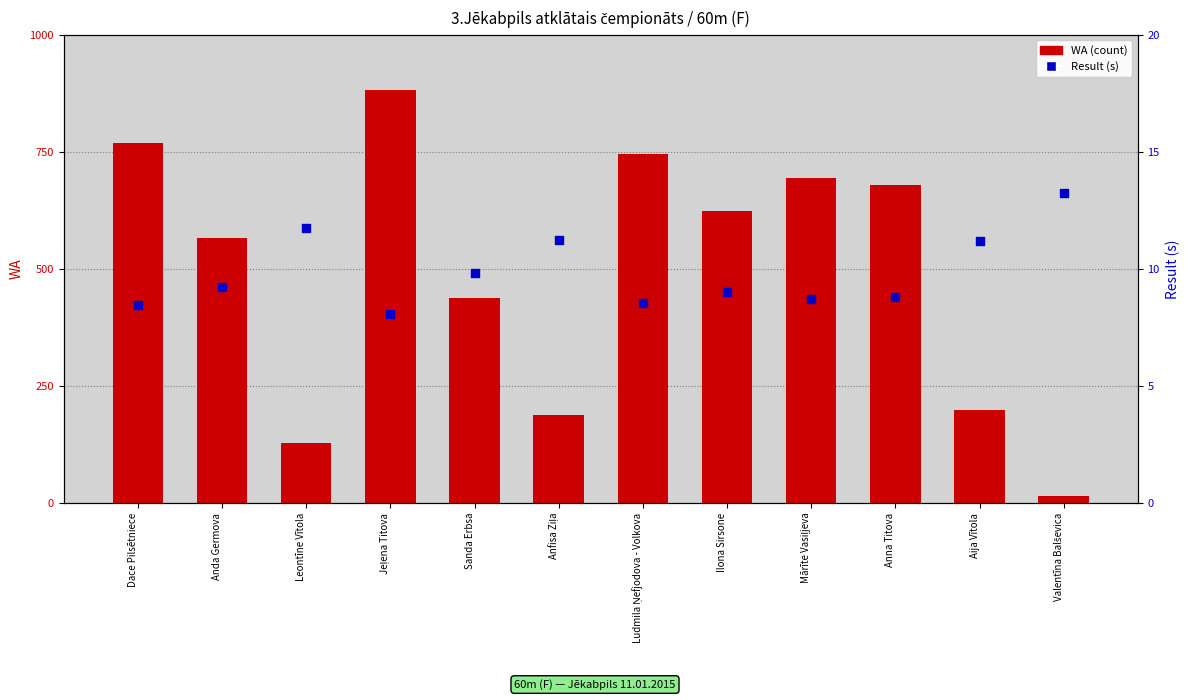

Is the value of WA (count) at Sanda Erbsa greater than the value of Result (s) at Ludmila Ņefjodova - Volkova?

Yes